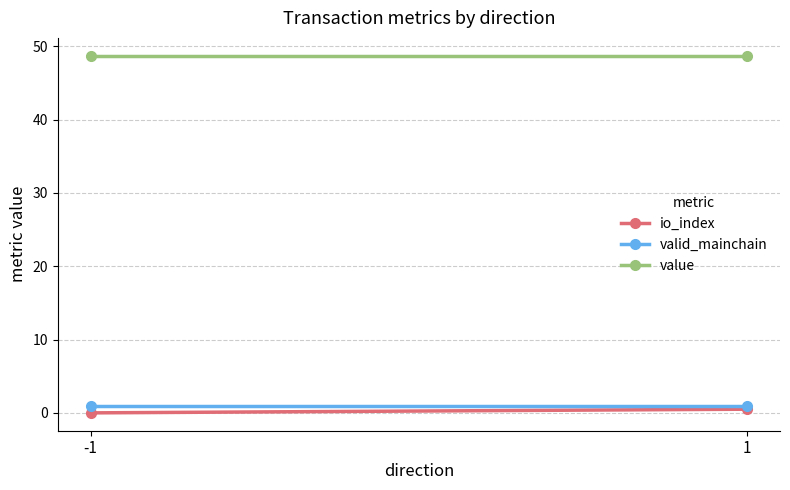

Count the io_index values in the range 0 to 1.

2